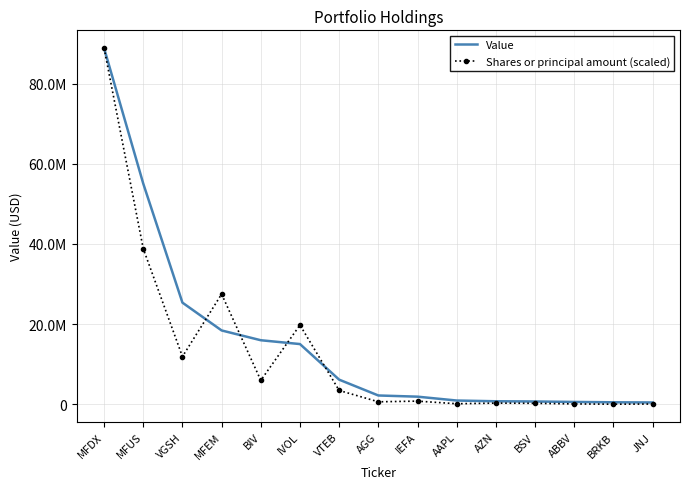

List the series in order of their overall mean, lowest first.

Shares or principal amount (scaled), Value